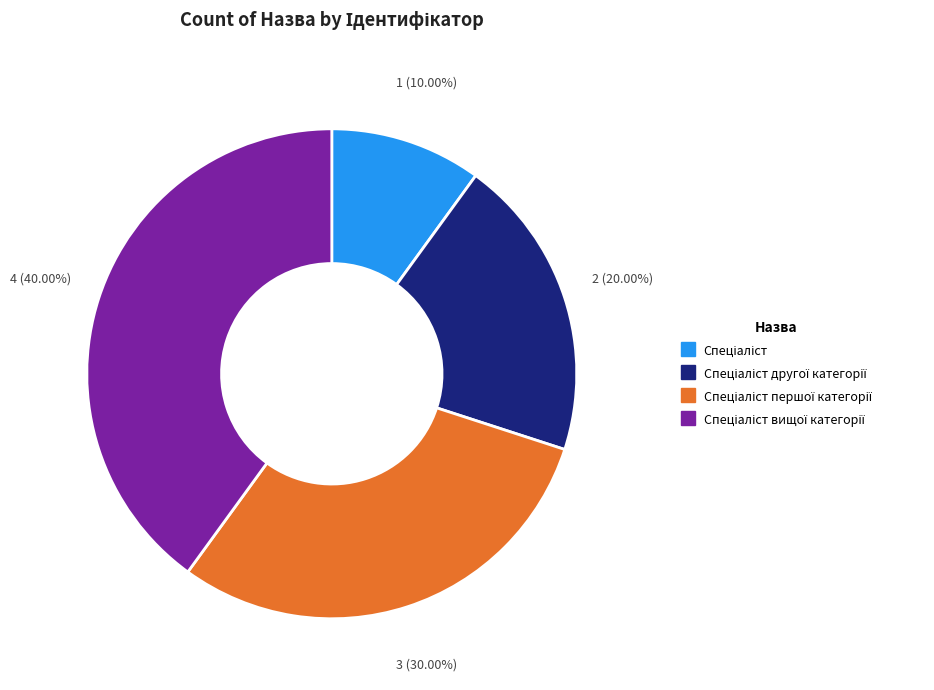

How many segments does this pie chart have?

4